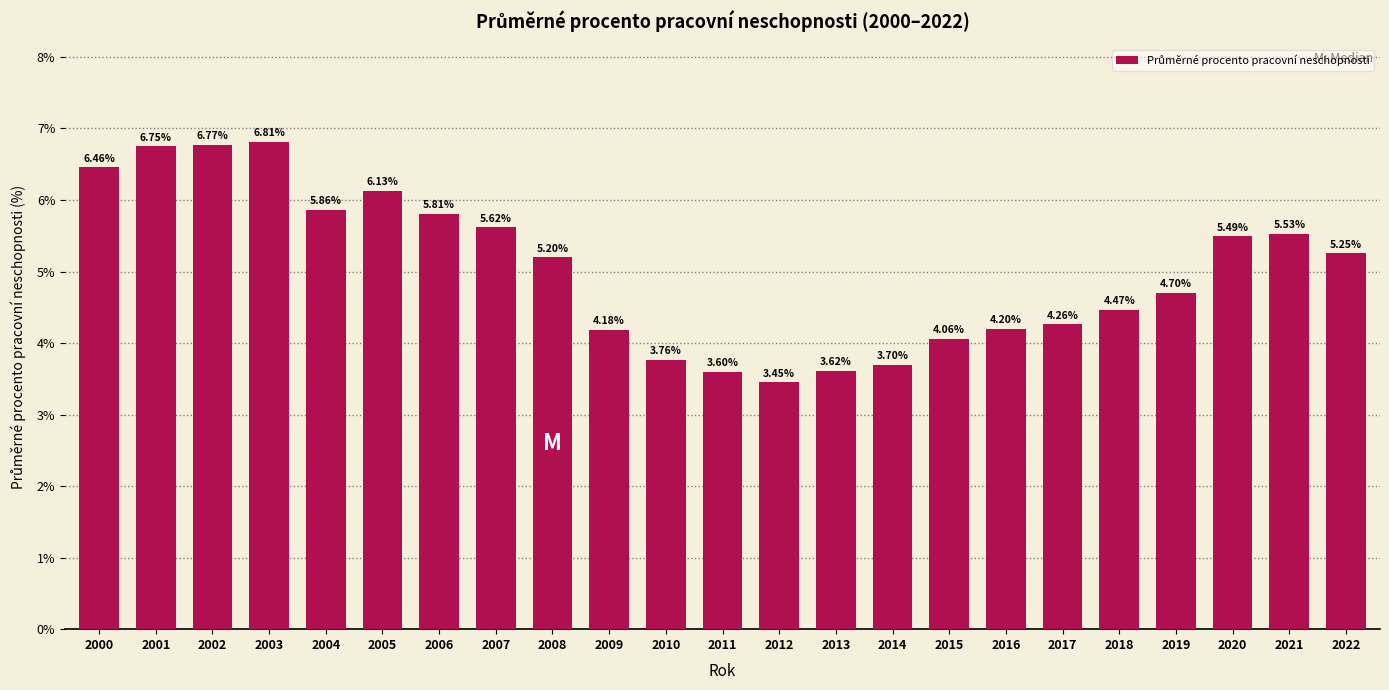

What is the difference between the maximum and minimum values?

3.4